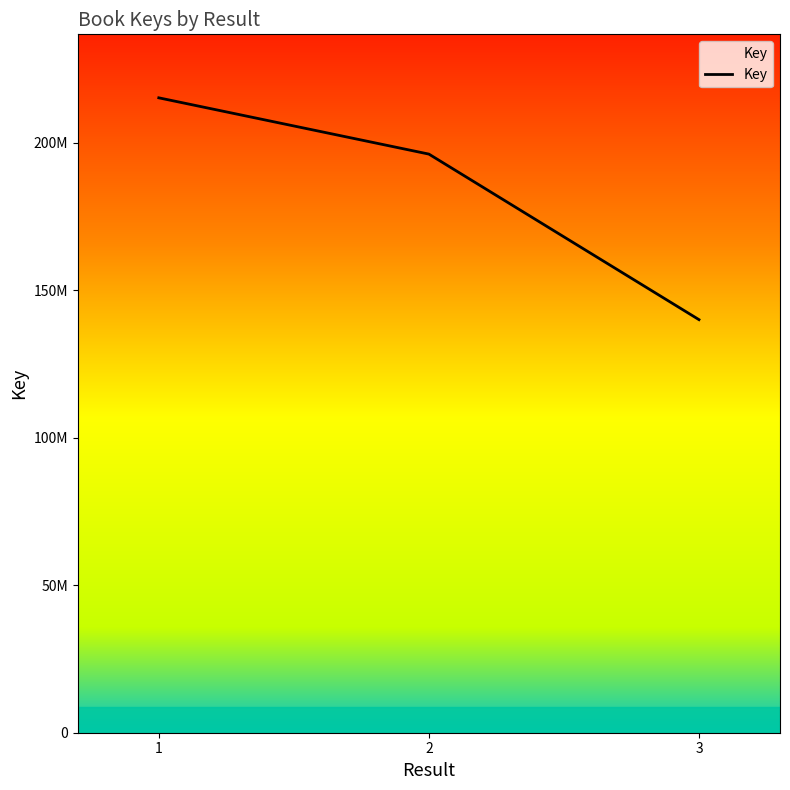

The chart shows a value of 183301525 at 3. True or false?

False